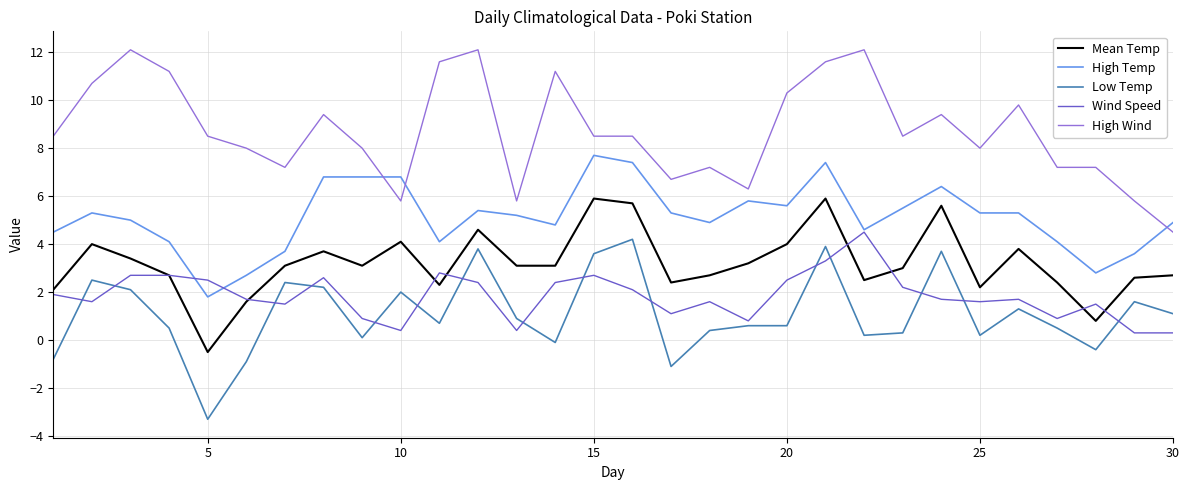

What is the lowest value of the Low Temp series?

-3.3